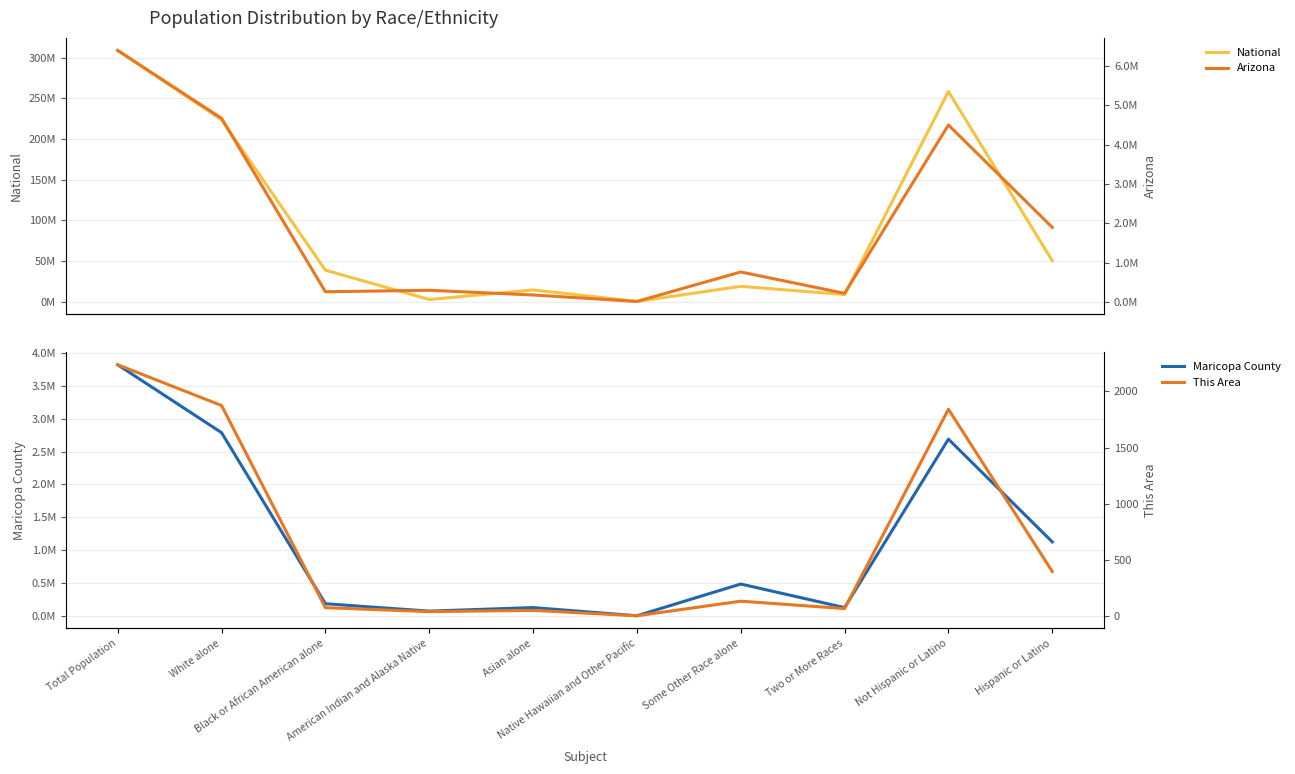

At which category does the chart reach its minimum across all series?

Native Hawaiian and Other Pacific